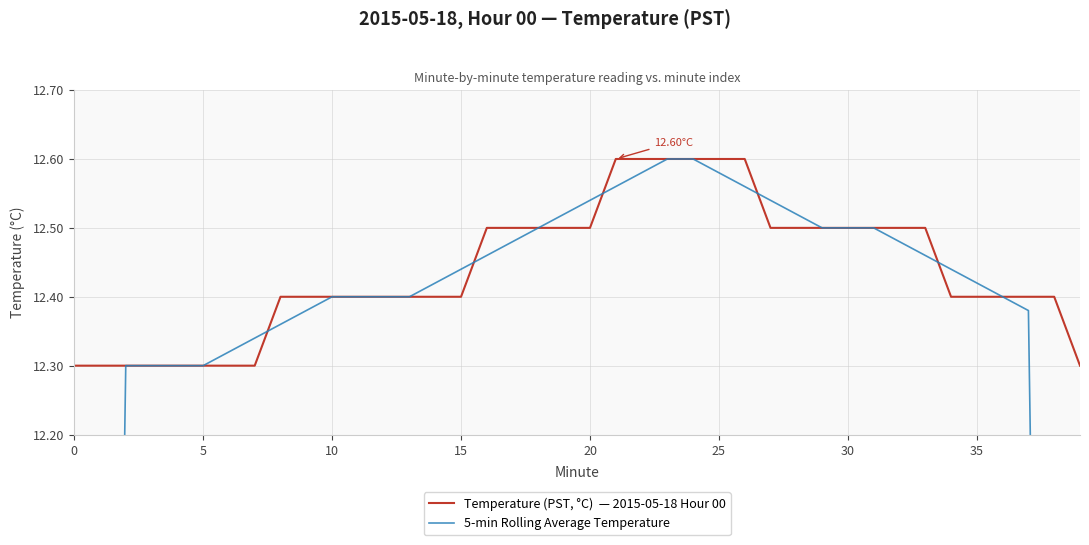

How many distinct data groups are displayed?

2